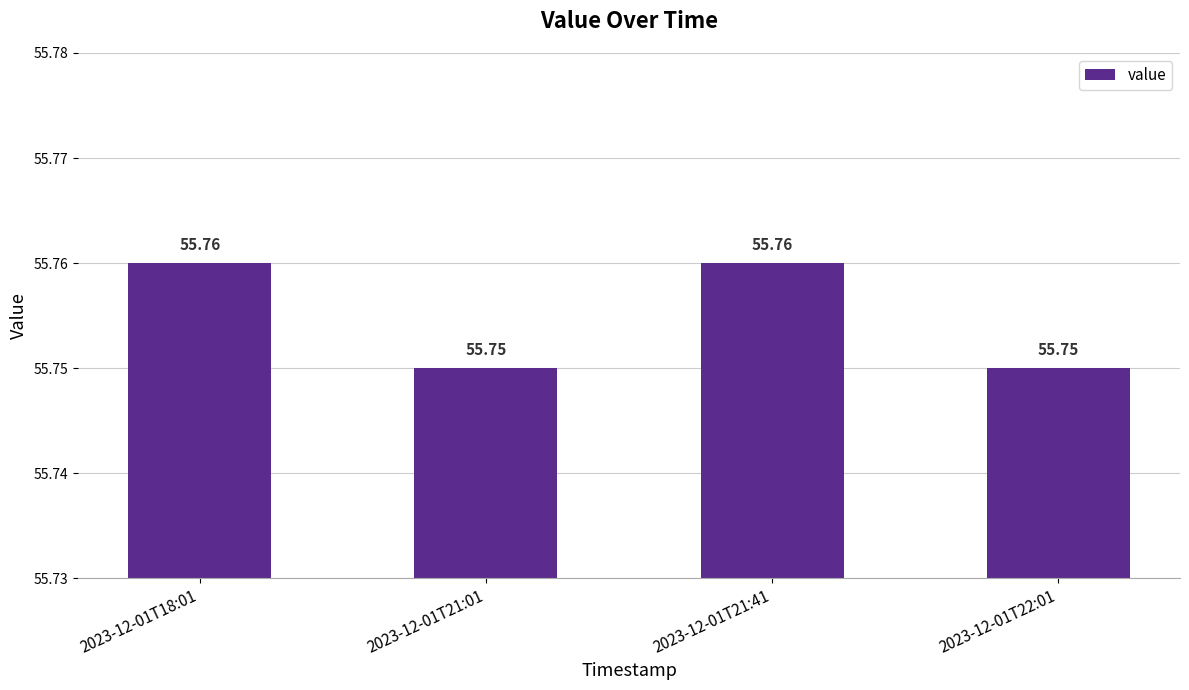

What is the average value?

55.8